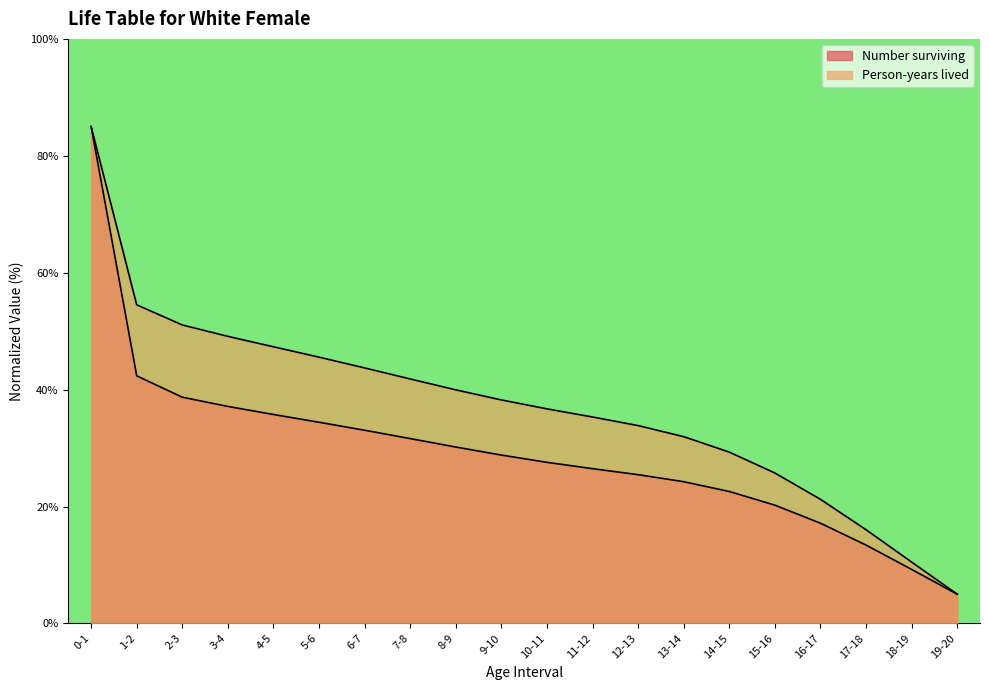

Reading left to right, list all the values displayed in this chart.

Number surviving: 85.0	42.4	38.7	37.1	35.7	34.4	33.0	31.6	30.2	28.8	27.6	26.5	25.4	24.2	22.6	20.2	17.1	13.4	9.2	5.0
Person-years lived: 85.0	54.5	51.1	49.1	47.3	45.5	43.7	41.8	40.0	38.2	36.7	35.3	33.8	31.9	29.3	25.7	21.2	16.0	10.5	5.0